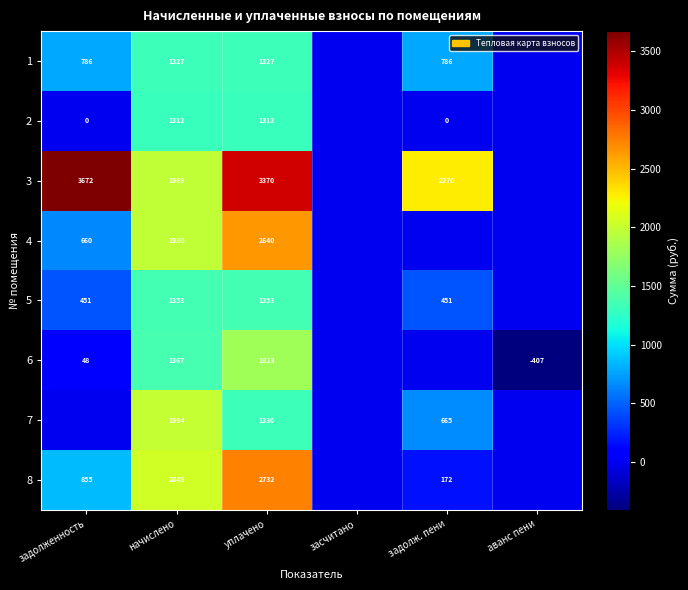

What is the smallest value displayed?

-407.1